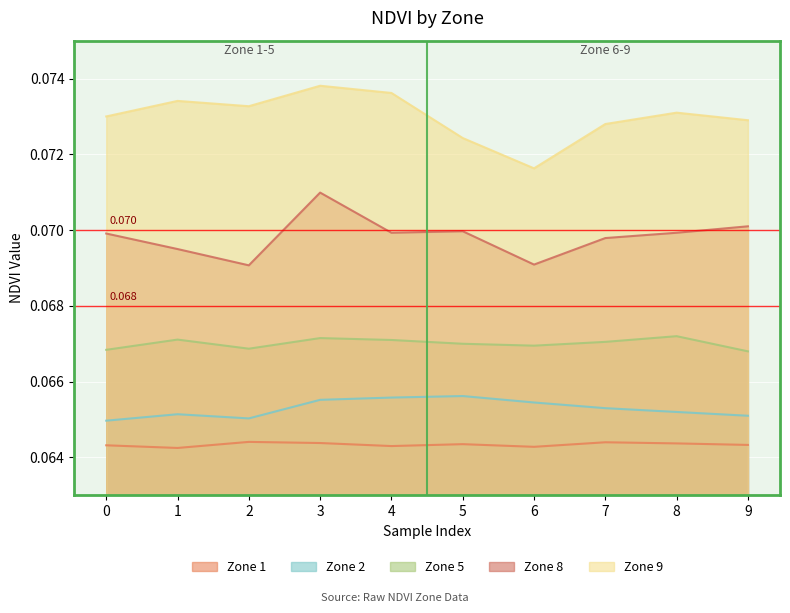

Rank the series at 6 from lowest to highest value.

Zone 1, Zone 2, Zone 5, Zone 8, Zone 9